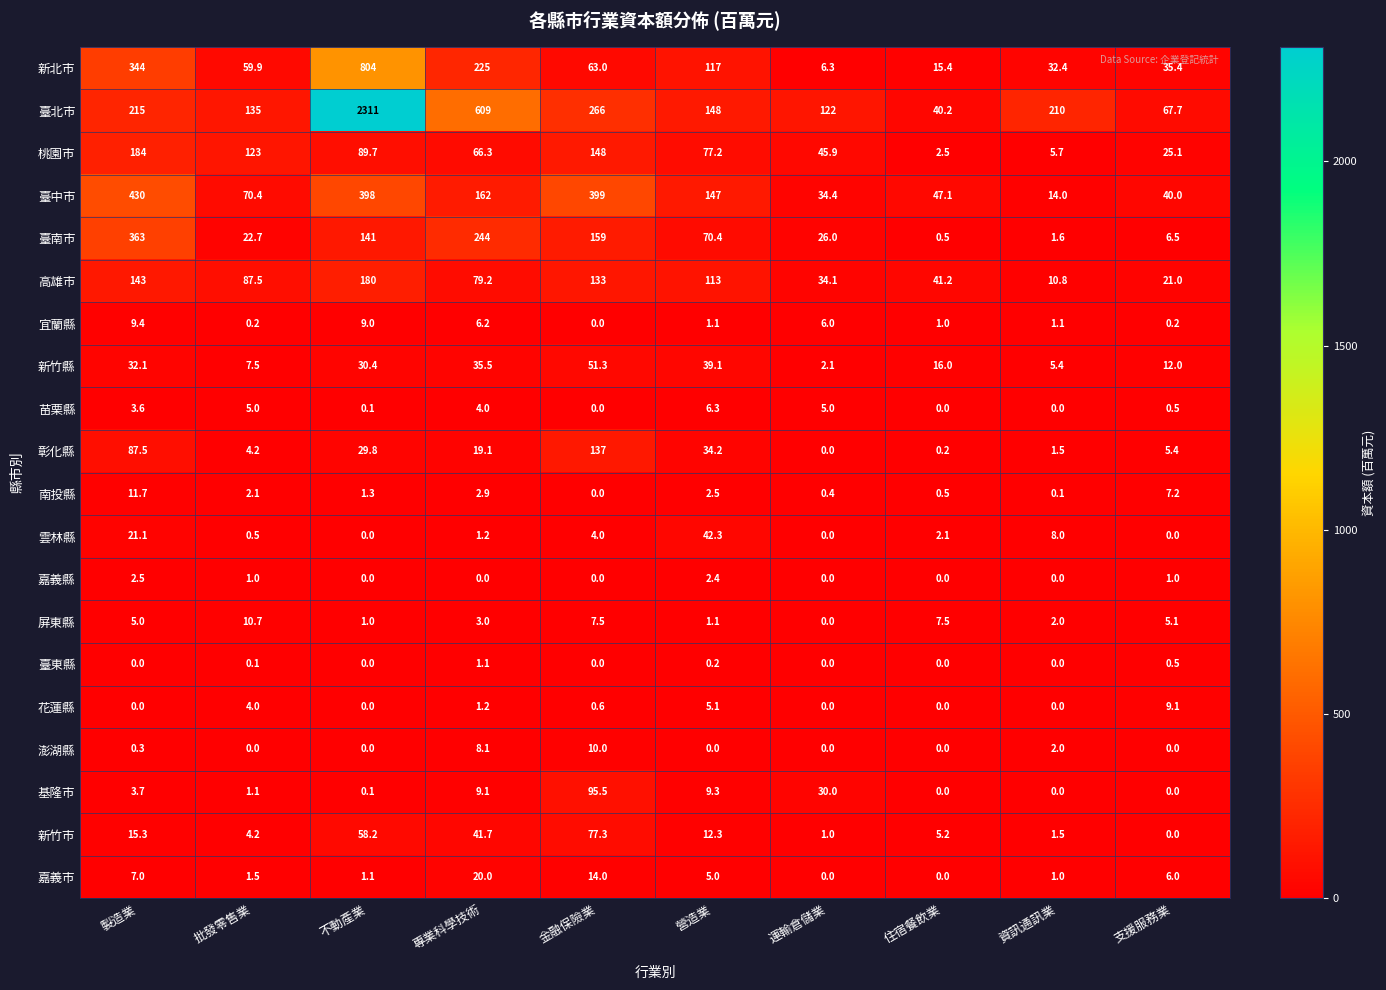

True or false: 高雄市 has a value of 274.4 at 不動產業.

False